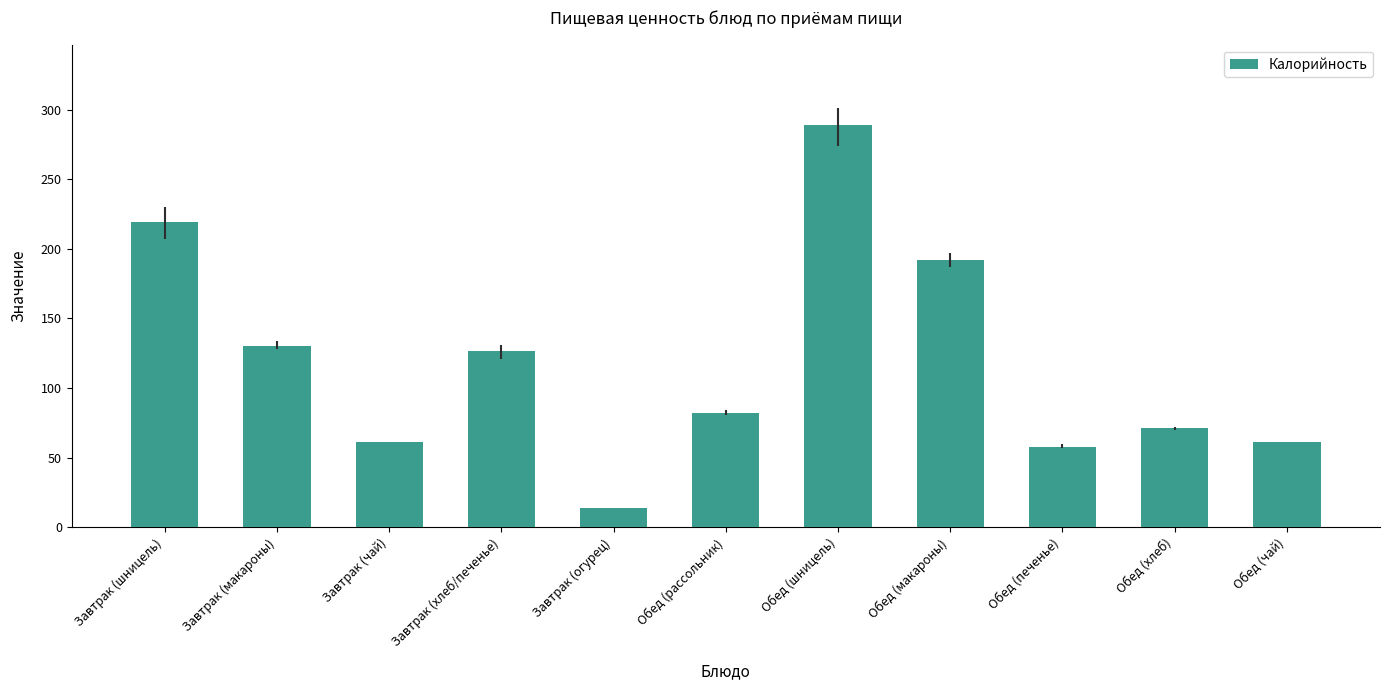

Reading left to right, extract all data points from this chart.

Завтрак (шницель)=219	Завтрак (макароны)=130	Завтрак (чай)=61	Завтрак (хлеб/печенье)=127	Завтрак (огурец)=14	Обед (рассольник)=82	Обед (шницель)=289	Обед (макароны)=192	Обед (печенье)=58	Обед (хлеб)=71	Обед (чай)=61